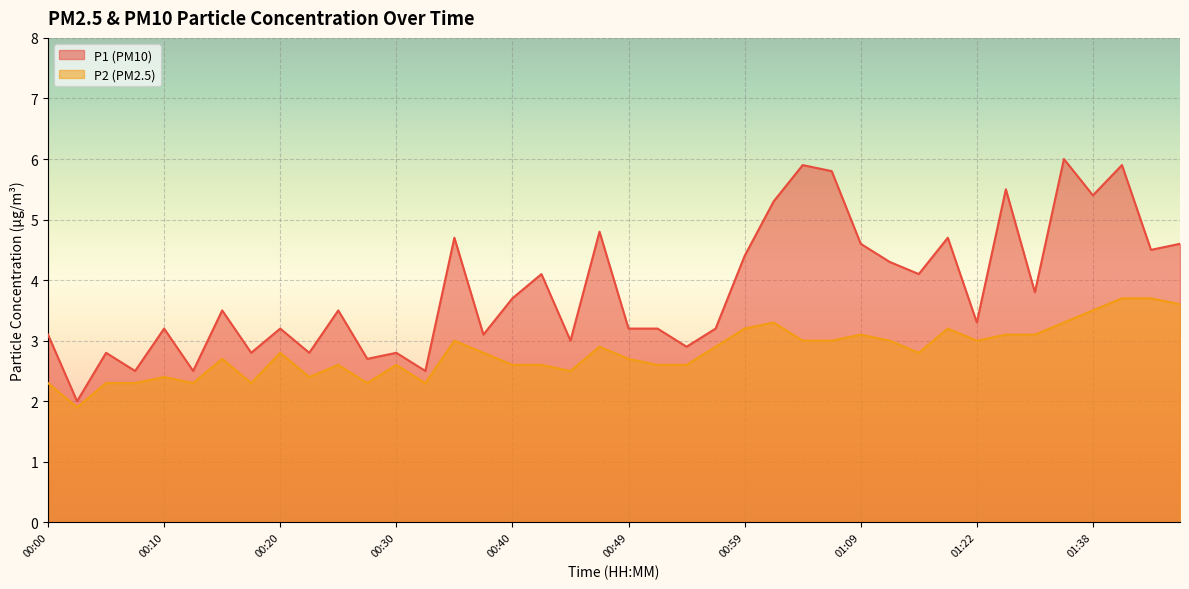

What is the difference between the maximum and minimum values in the P1 series?

4.0